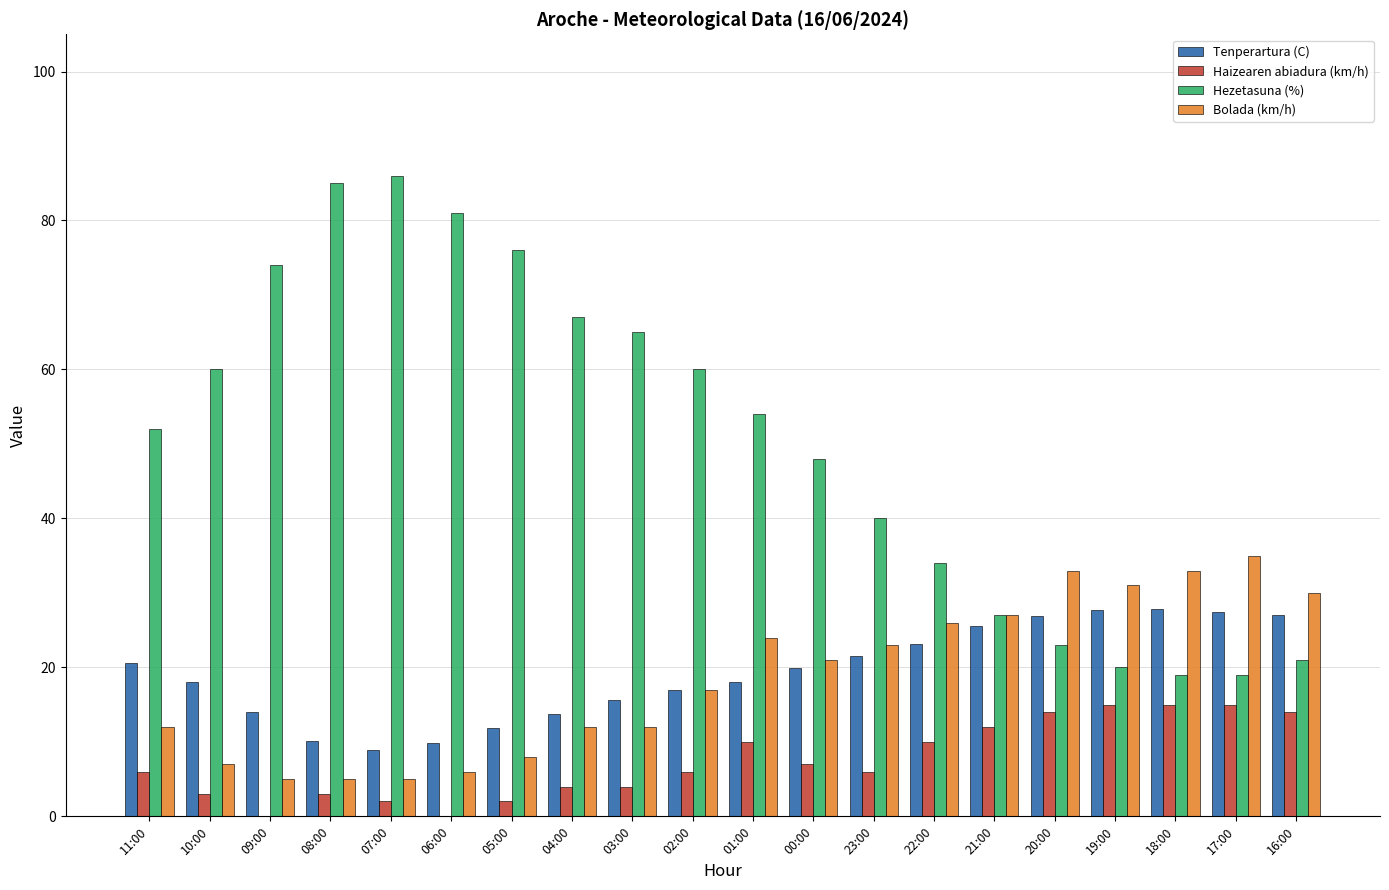

What is the greatest value displayed?

86.0